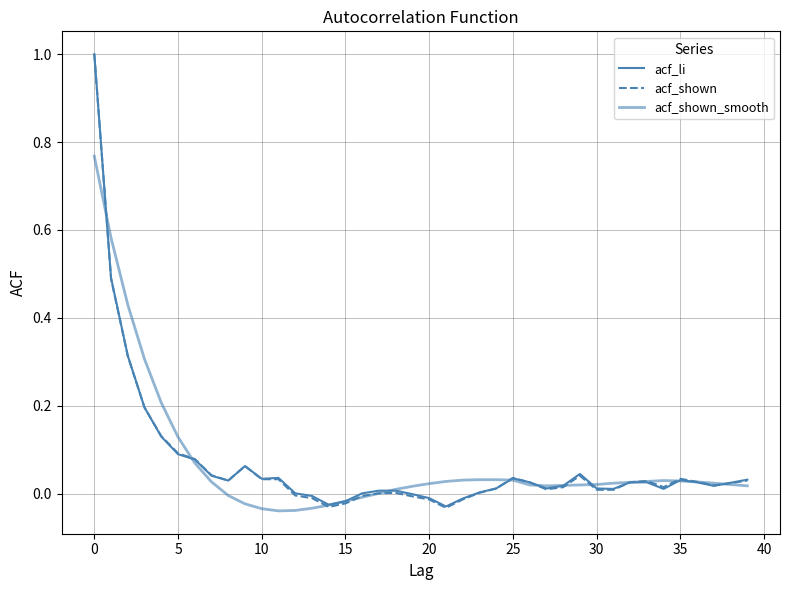

How many lines are shown in the chart?

3